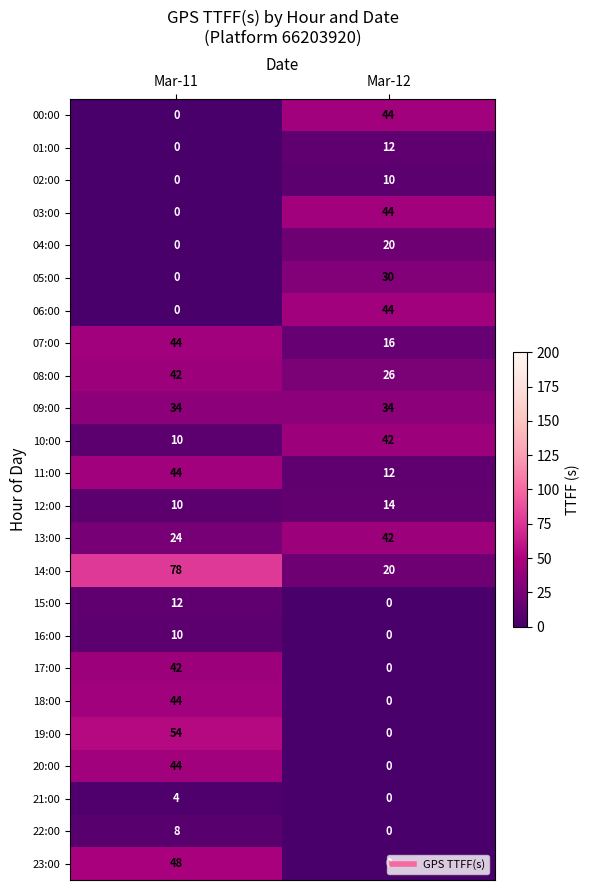

Is it true that 03:00 equals 18 at Mar-12?

False